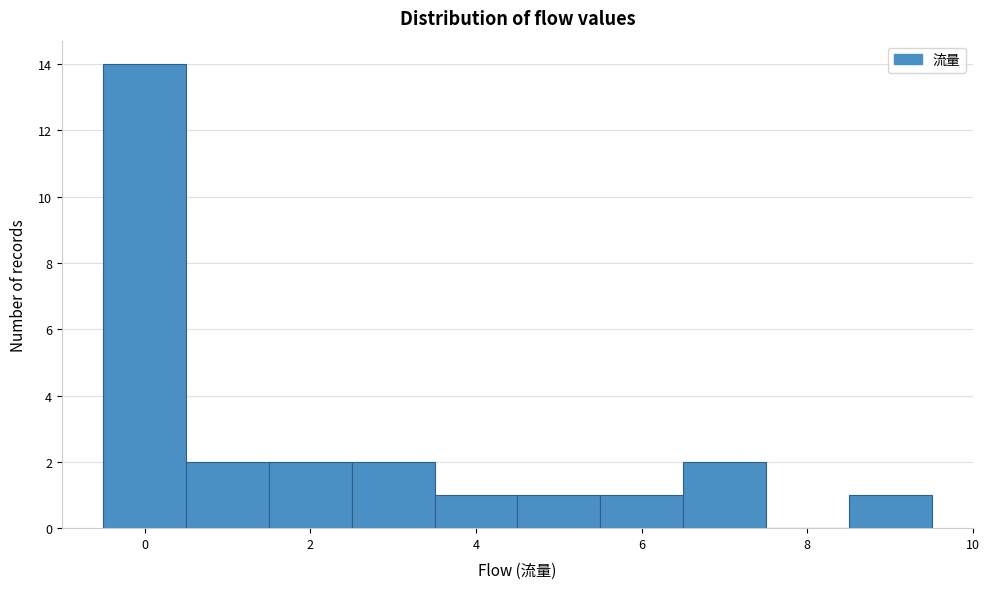

Reading left to right, list every bar in this chart as the range it spans on the x-axis followed by its height. Neither the bar edges nor the heights are printed on the chart, so give them approximately, as read against the axes.

-0.5 to 0.5: 14
0.5 to 1.5: 2
1.5 to 2.5: 2
2.5 to 3.5: 2
3.5 to 4.5: 1
4.5 to 5.5: 1
5.5 to 6.5: 1
6.5 to 7.5: 2
7.5 to 8.5: 0
8.5 to 9.5: 1